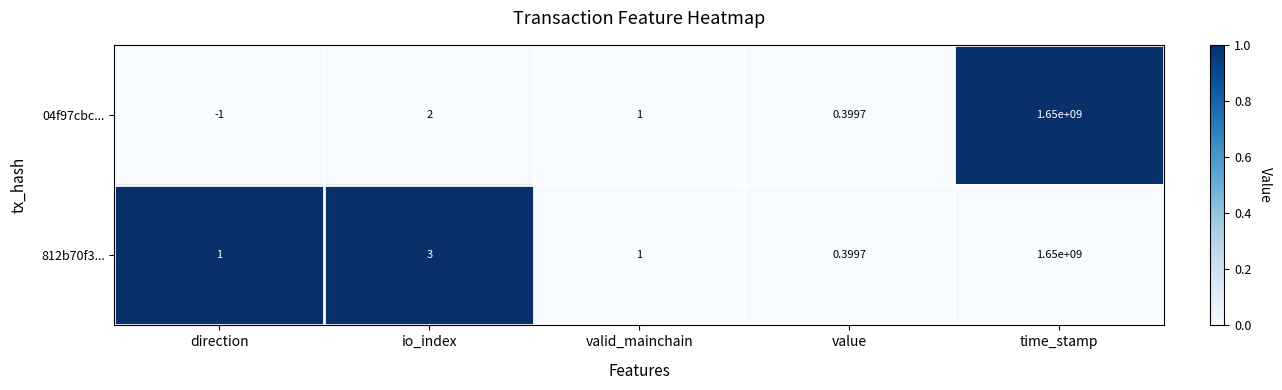

At direction, list the series in order from smallest to largest.

04f97cbc..., 812b70f3...